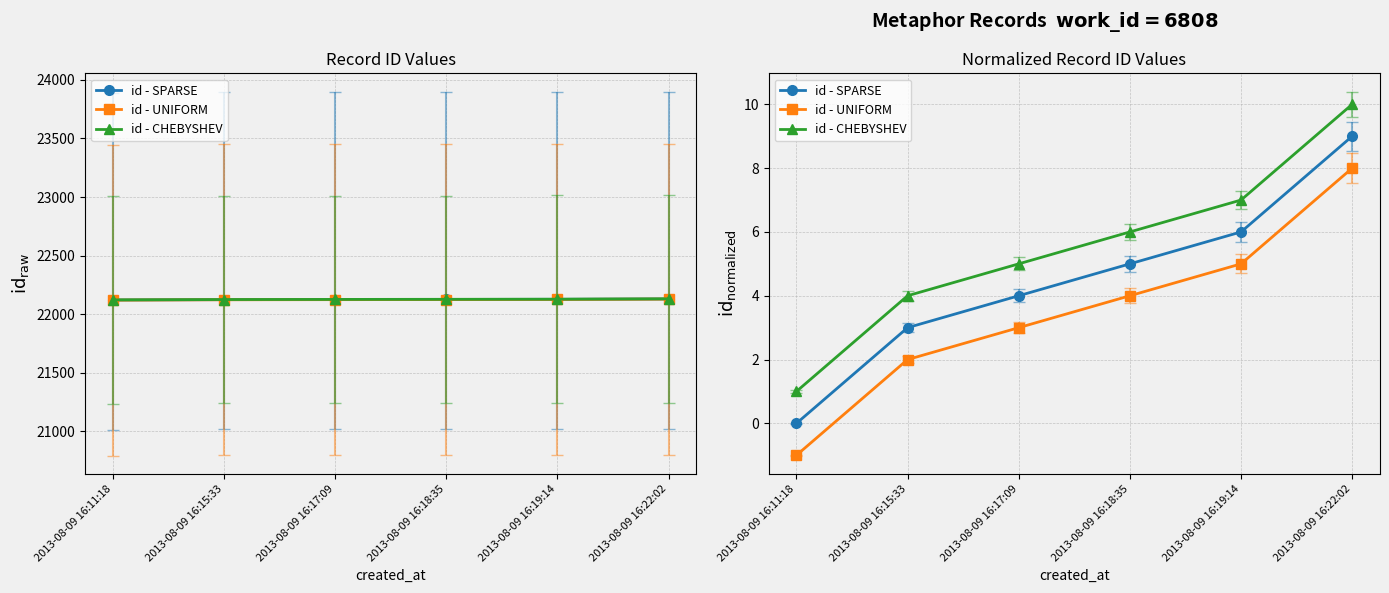

How many lines are shown in the chart?

3